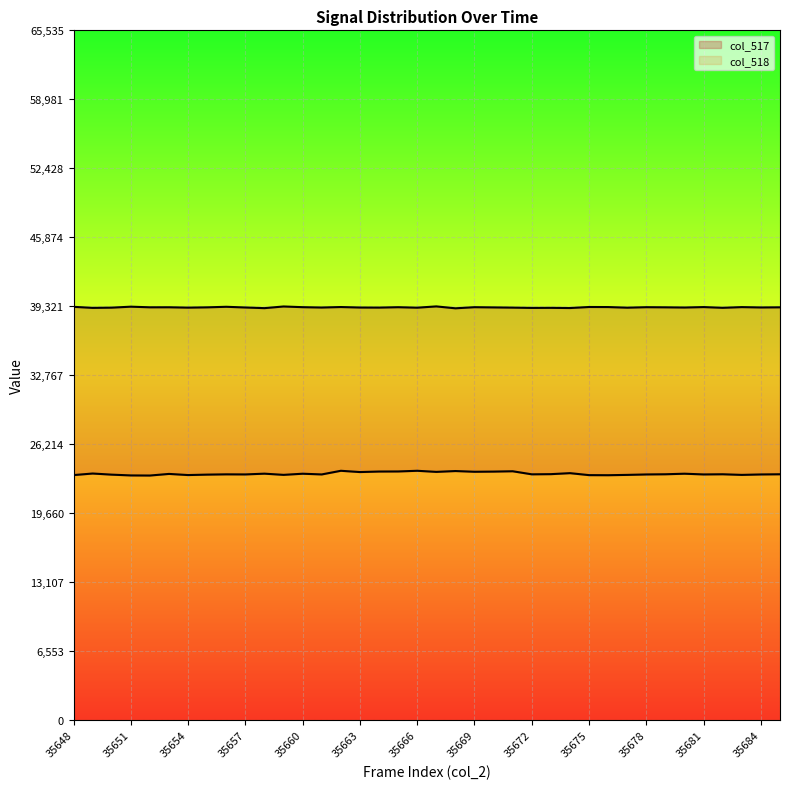

Reading left to right, list all the values displayed in this chart.

col_517: 23283	23432	23325	23251	23241	23394	23286	23328	23354	23346	23418	23305	23413	23345	23692	23571	23621	23628	23692	23588	23668	23599	23615	23647	23356	23372	23467	23279	23271	23302	23344	23361	23414	23345	23361	23302	23344	23361
col_518: 39268	39168	39190	39282	39223	39226	39192	39219	39272	39205	39143	39301	39235	39202	39248	39202	39195	39232	39187	39308	39128	39233	39213	39192	39164	39171	39153	39252	39246	39187	39233	39221	39202	39244	39175	39241	39208	39221